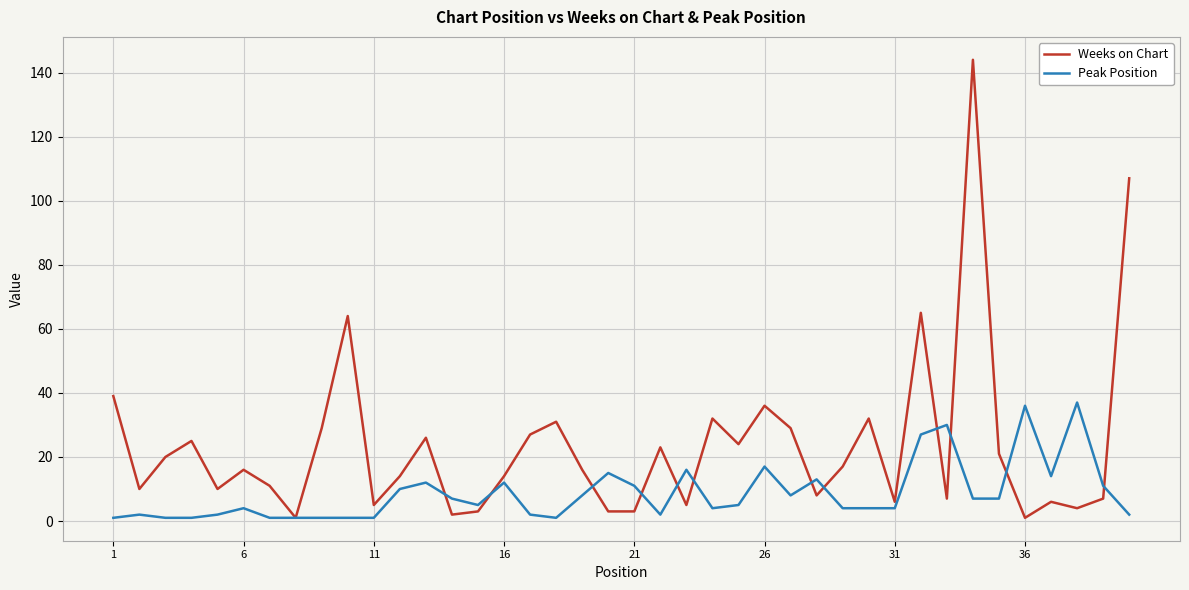

What is the smallest value displayed?

1